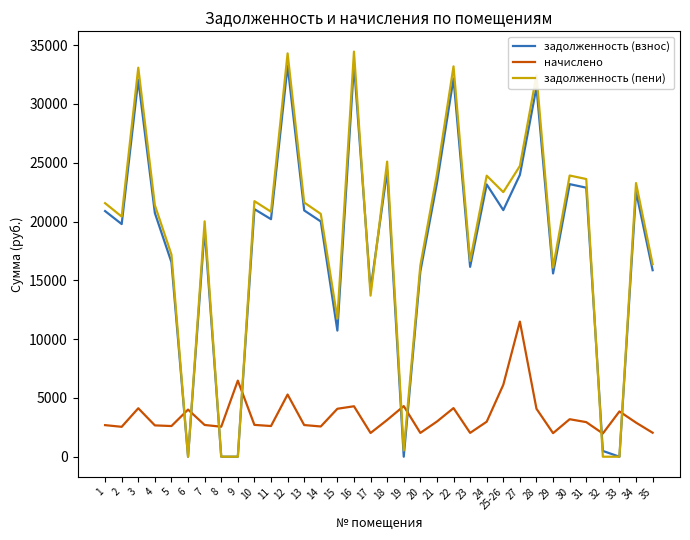

How many lines are shown in the chart?

3